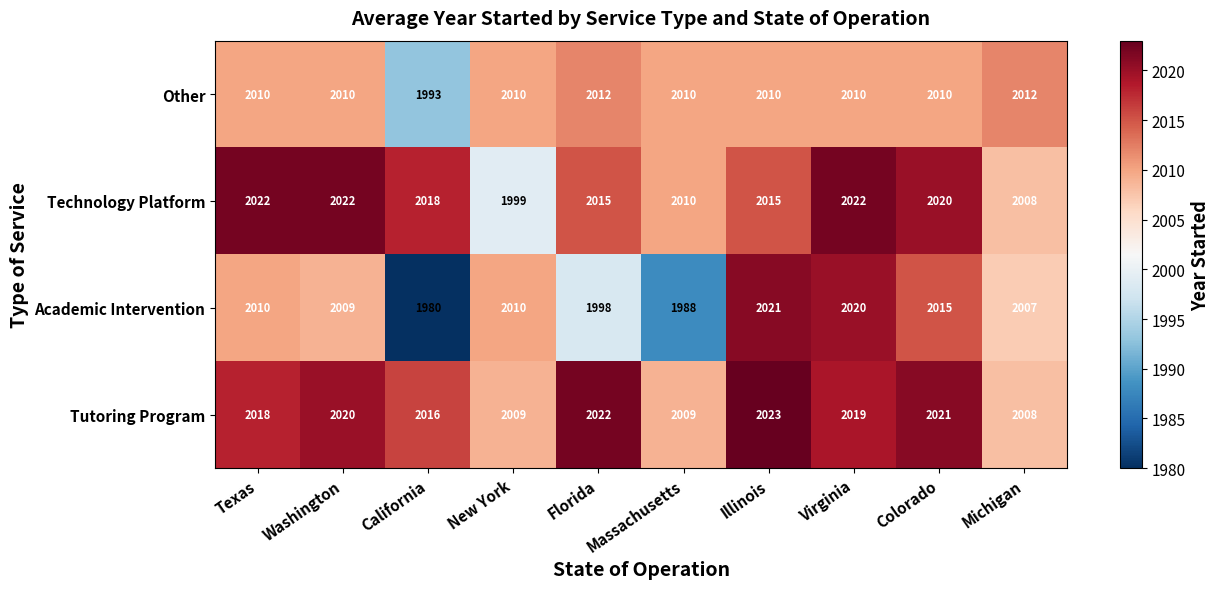

What is the difference between the Academic Intervention values at Virginia and Texas?

10